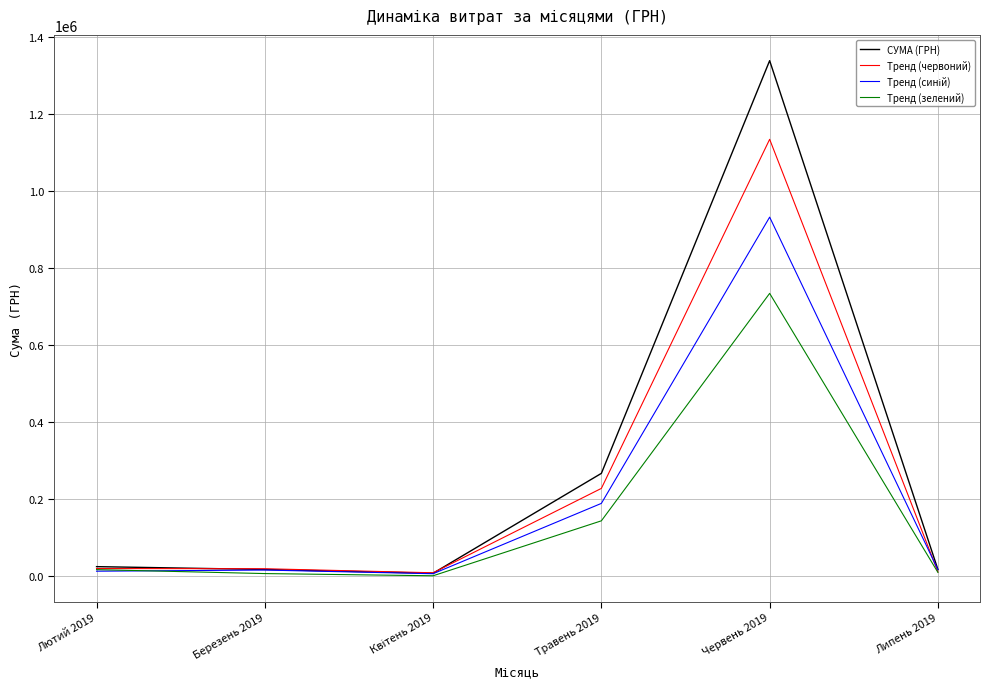

What is the difference between the highest and lowest values at Липень 2019?

7420.9